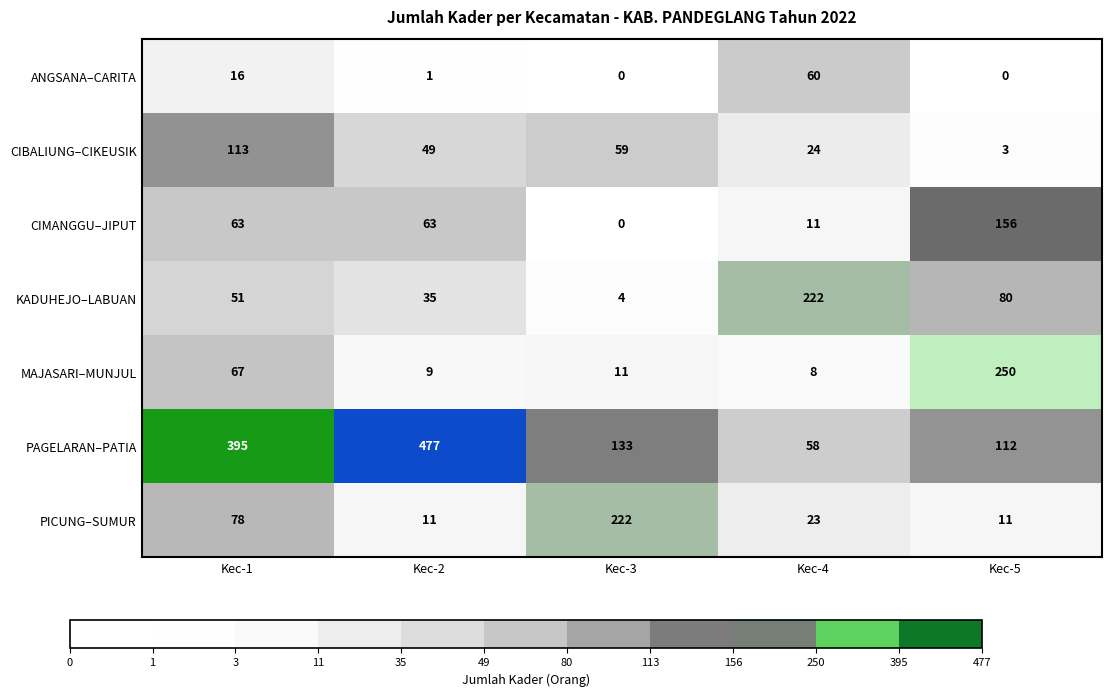

At which category is the sum across all series the highest?

Kec-1